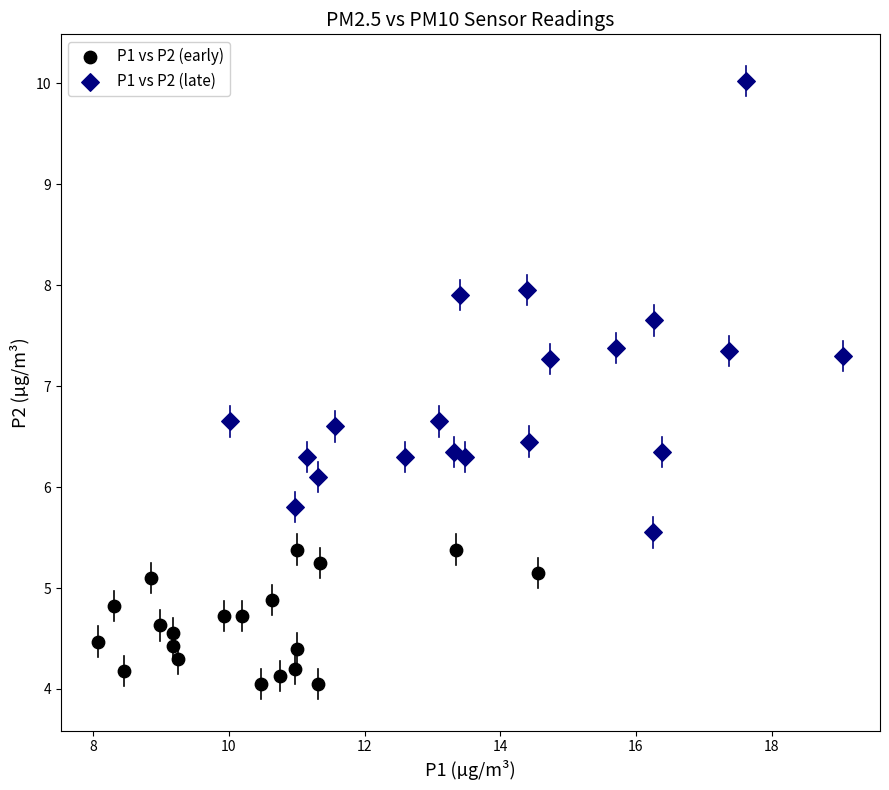

Which series reaches the minimum Y coordinate?

P1 vs P2 (early)